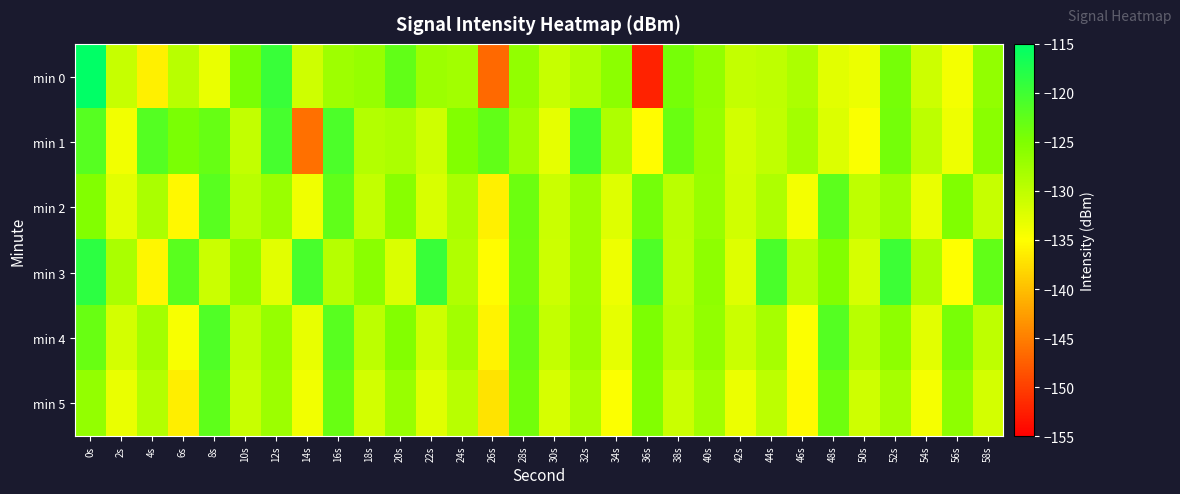

Which series has the widest spread of values?

min 0